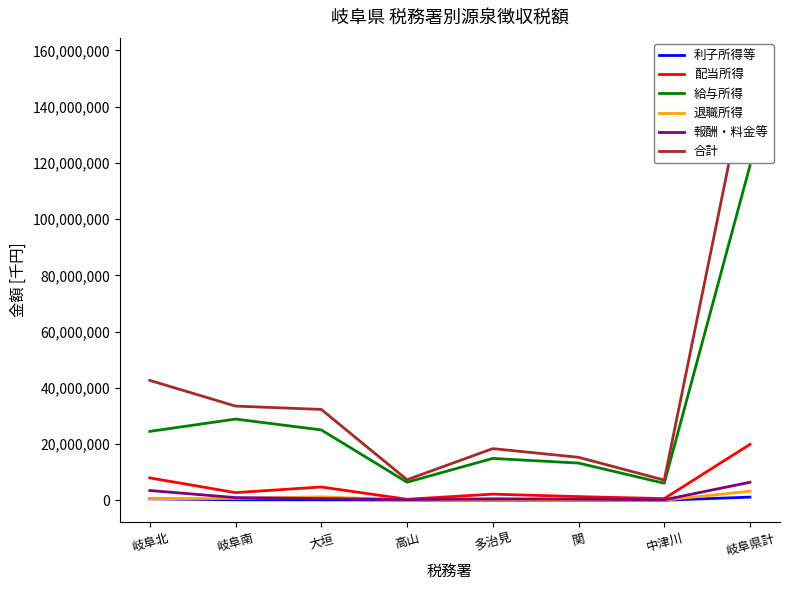

Which has a higher value, 関 or 岐阜北?

岐阜北